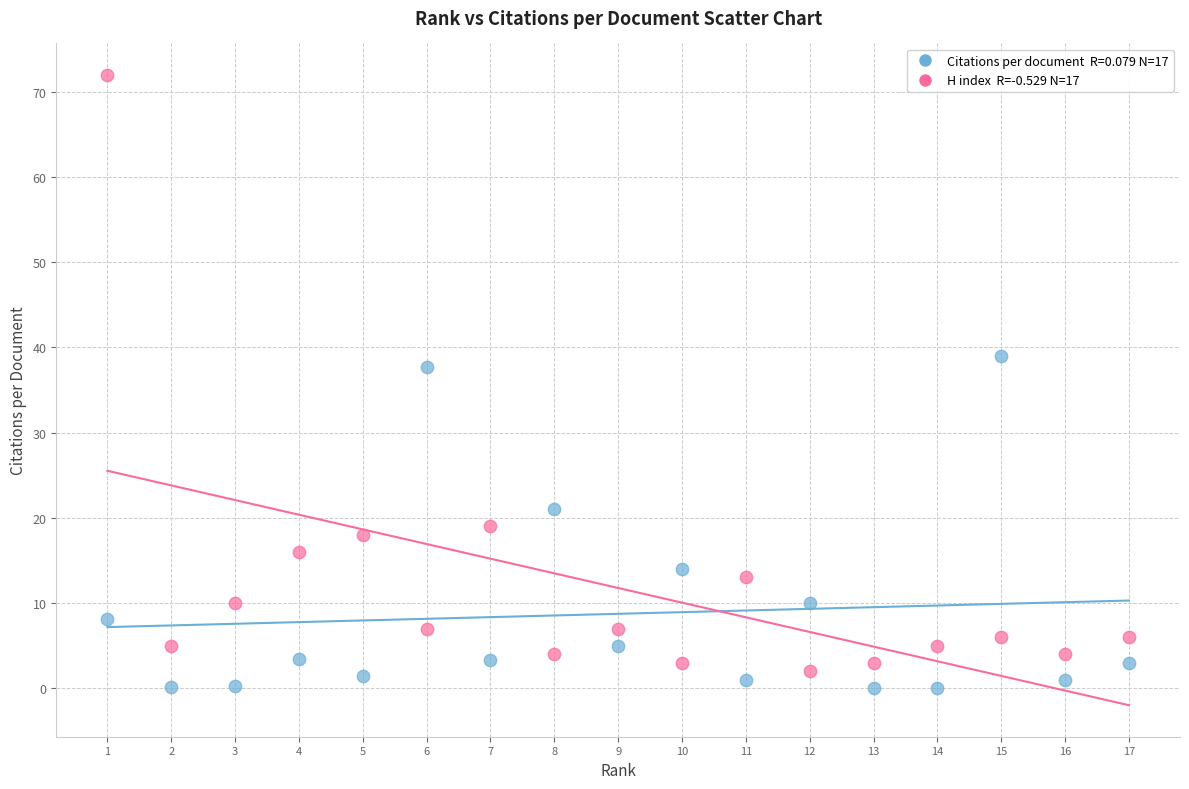

Across all series, what Y value is closest to 36?

37.7